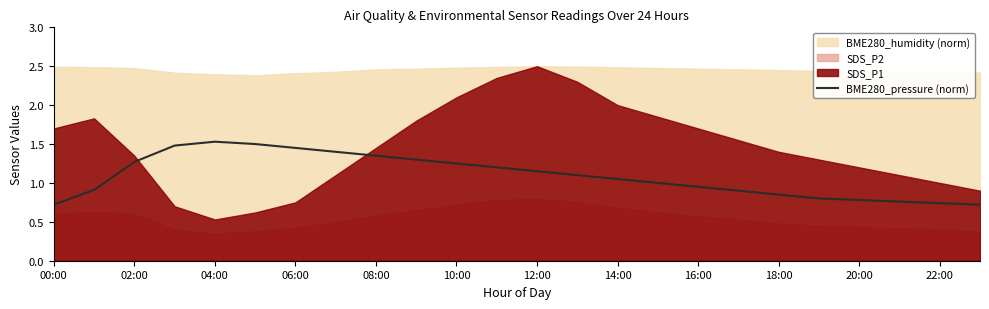

The value of BME280_pressure (norm) at 20:00 is 0.4. True or false?

False